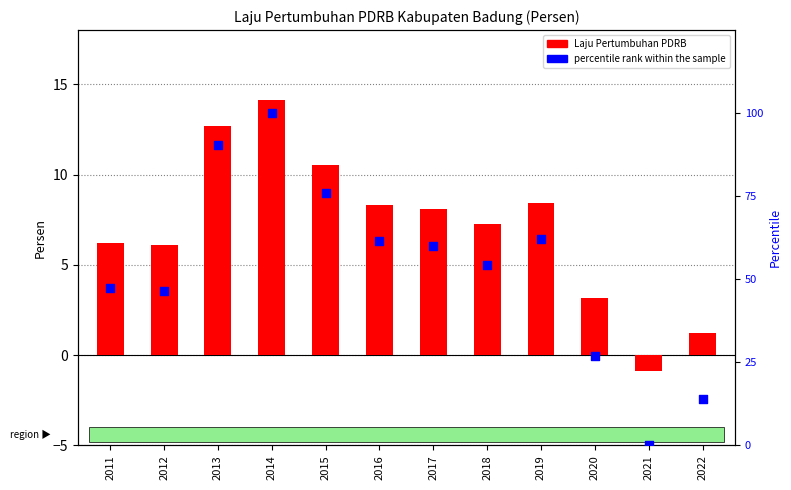

What is the total value across all series at 2011?

53.6